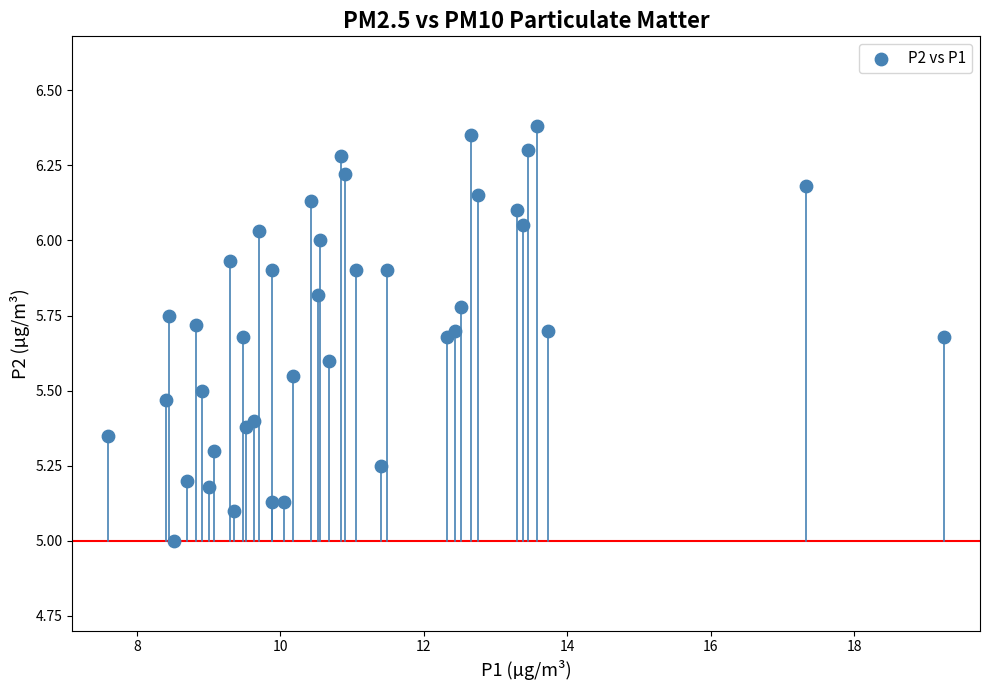

What is the range of X values (max minus min)?

11.7